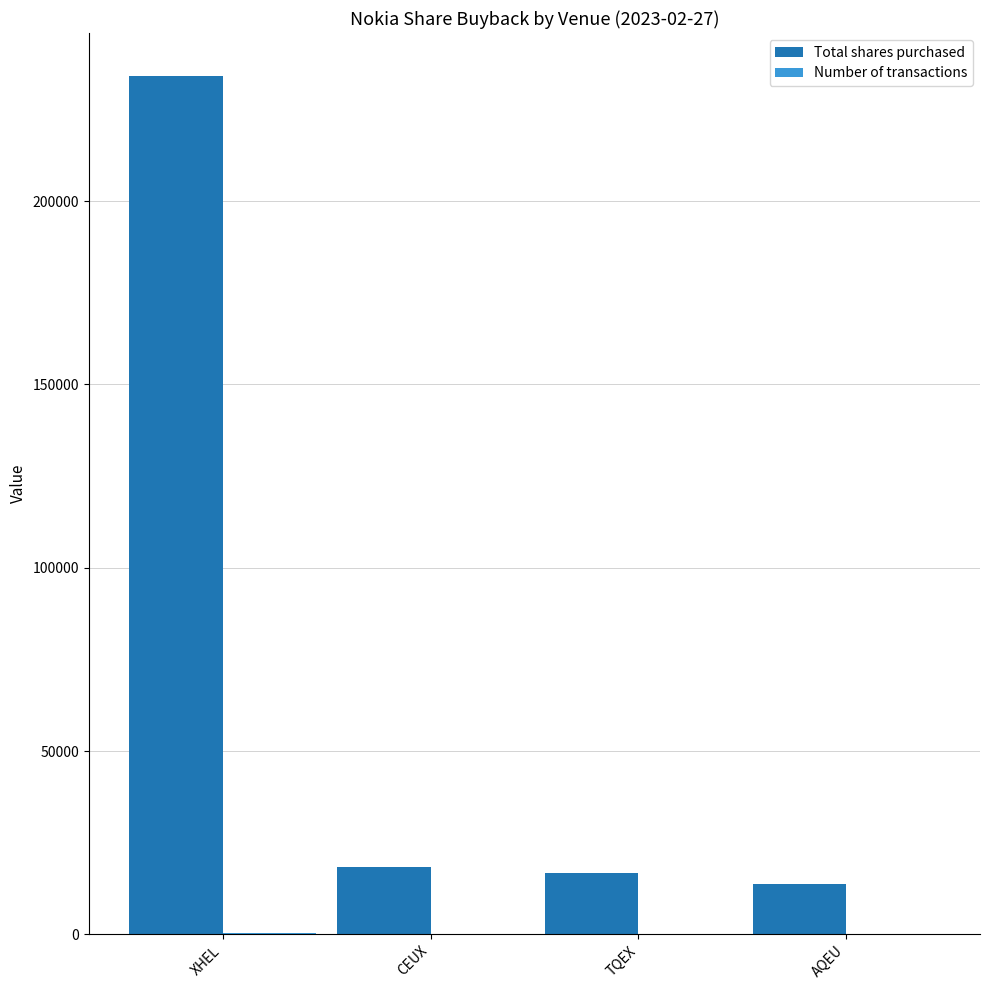

What is the sum of all Total shares purchased values?

283000